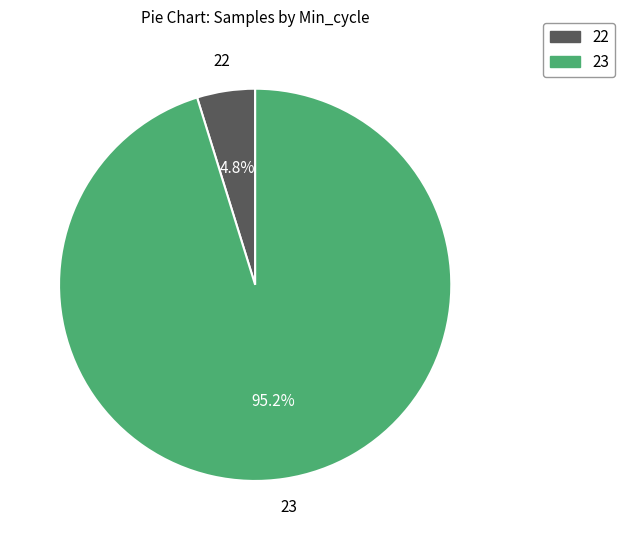

How many slices are in this pie chart?

2